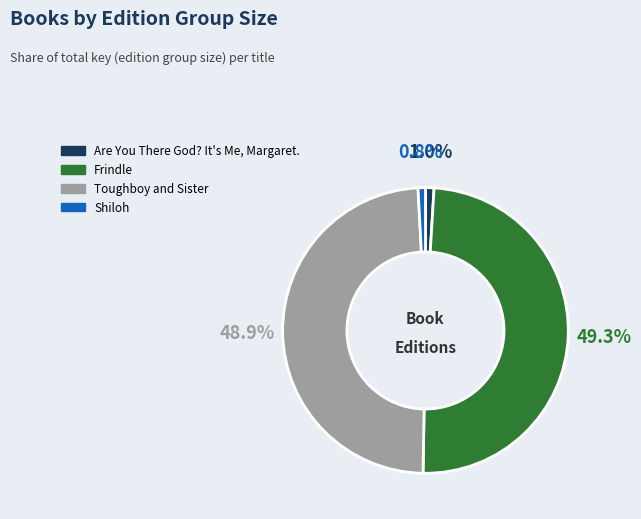

To the nearest percent, what percentage of the pie is Toughboy and Sister?

49%